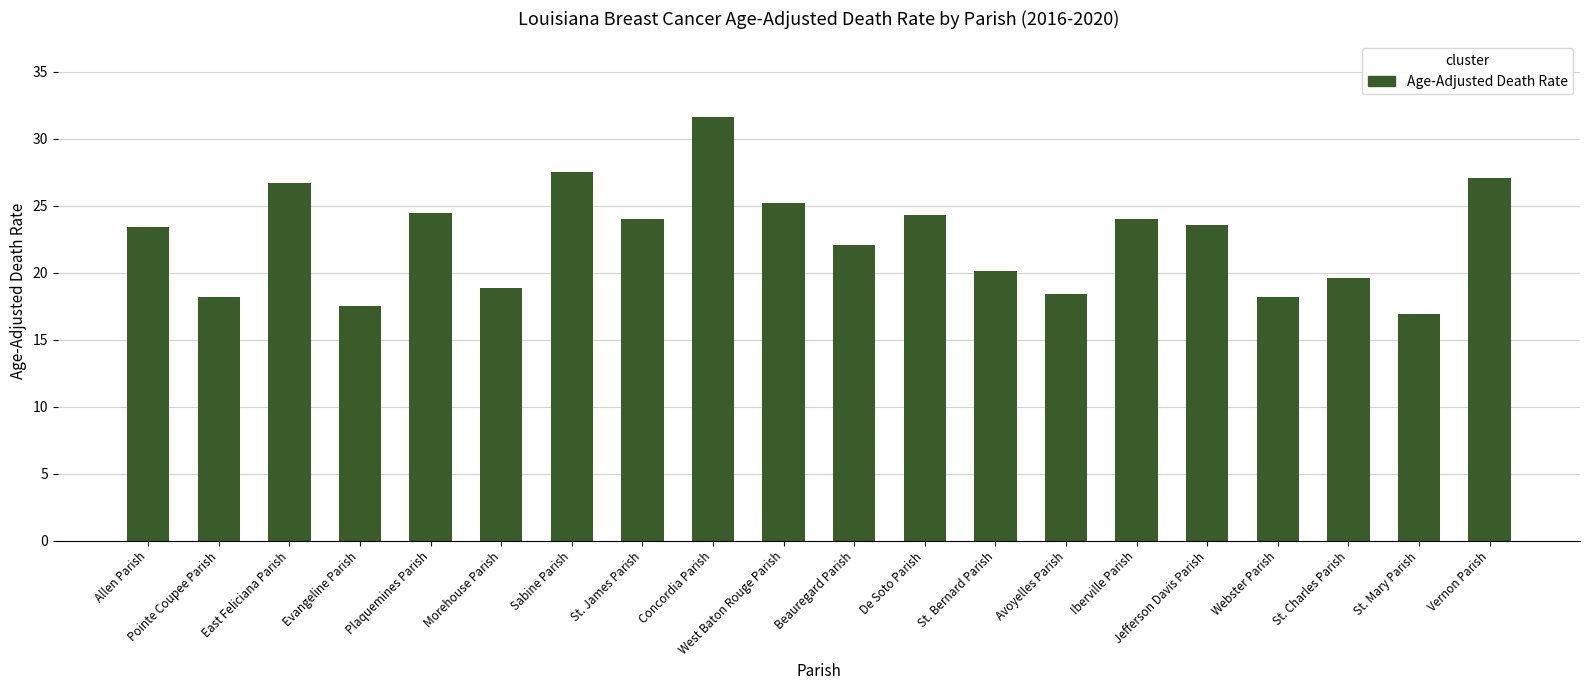

Read the value at Vernon Parish.

27.1